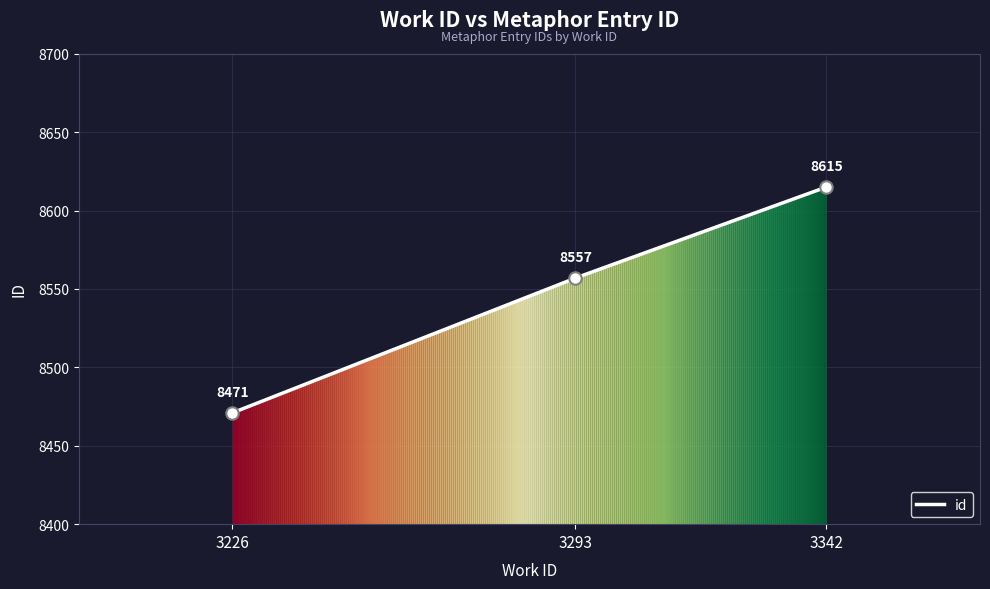

Which has a higher value, 3293 or 3342?

3342